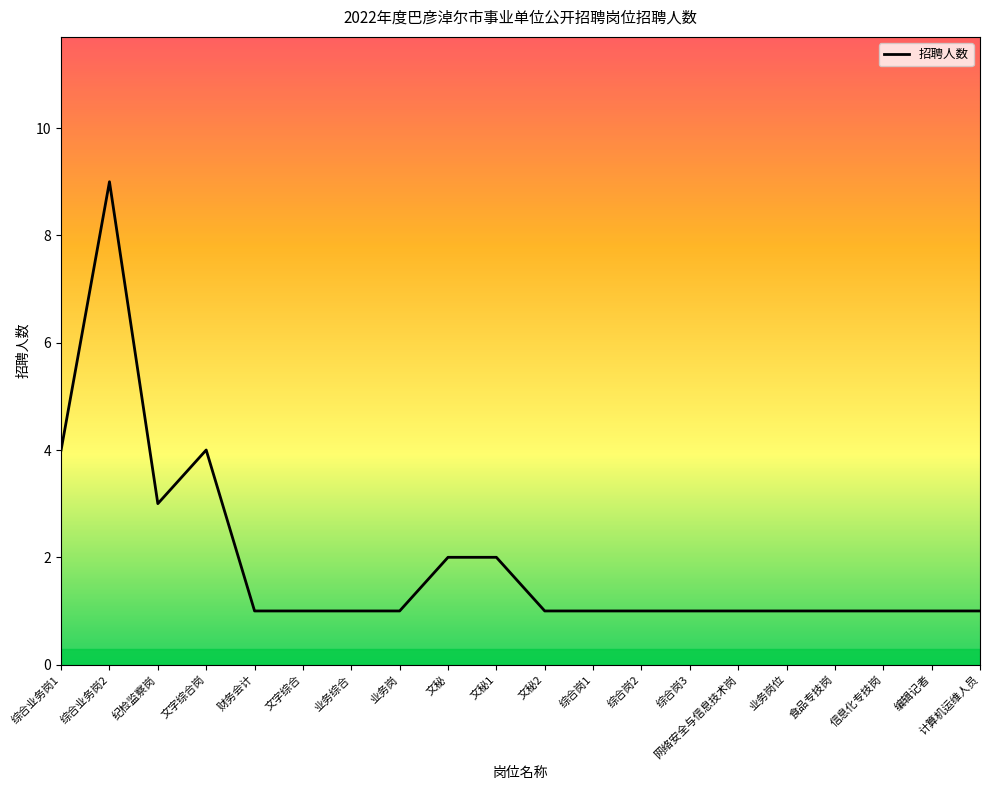

The chart shows a value of 0 at 文秘1. True or false?

False